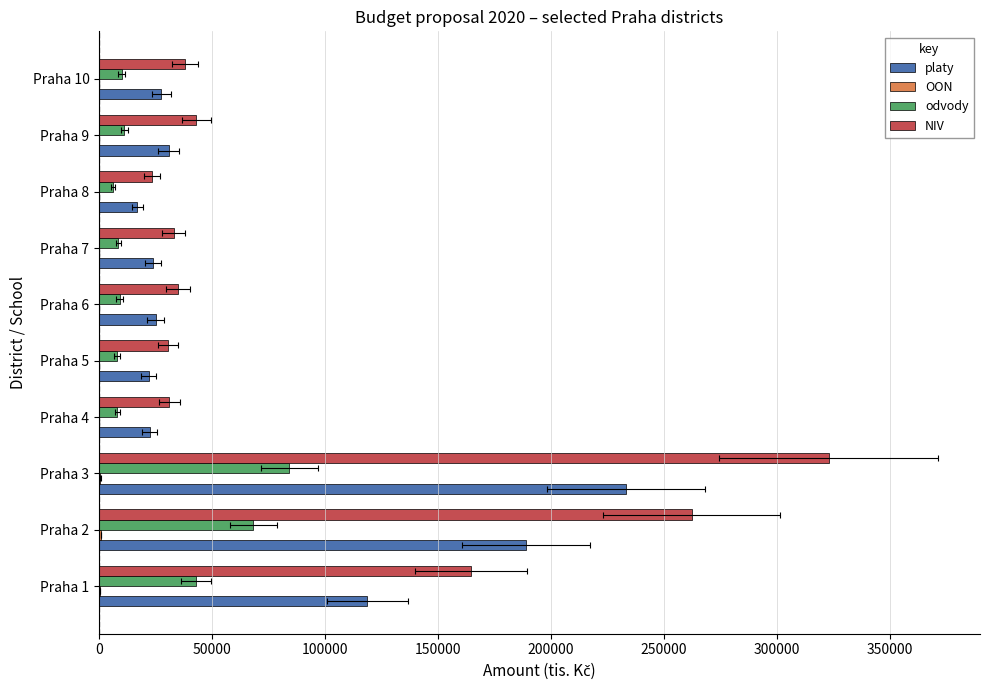

What are all the series names shown in the legend?

platy, OON, odvody, NIV